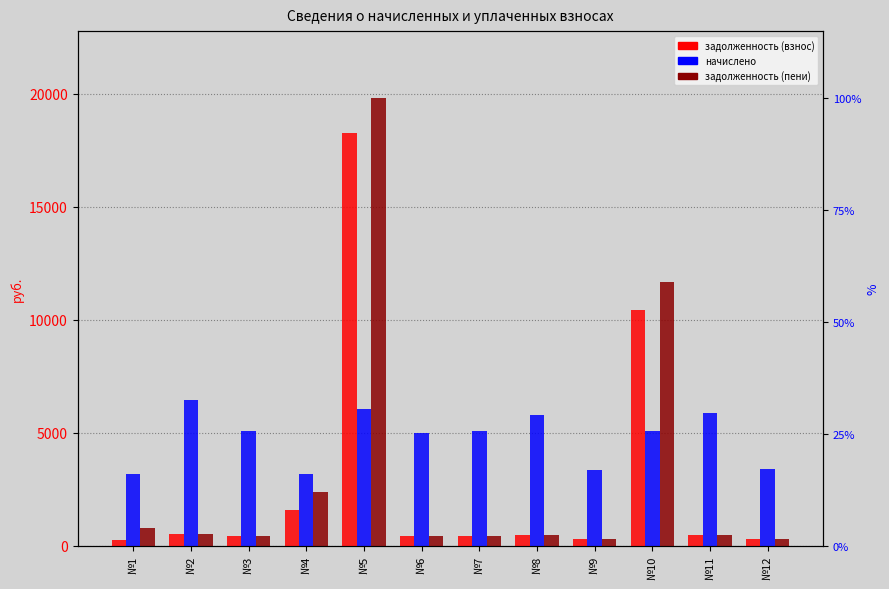

Reading left to right, what are all the values shown in this chart?

задолженность (взнос): 264.8	536.2	423.2	1588.6	18292.2	416.6	424.2	482.8	280.9	10422.3	490.0	282.7
начислено: 3177.2	6434.3	5079.0	3177.2	6076.7	4999.3	5090.4	5793.1	3370.8	5067.7	5879.6	3392.5
задолженность (пени): 794.3	536.2	423.2	2382.9	19811.3	416.6	424.2	482.8	280.9	11689.2	490.0	282.7